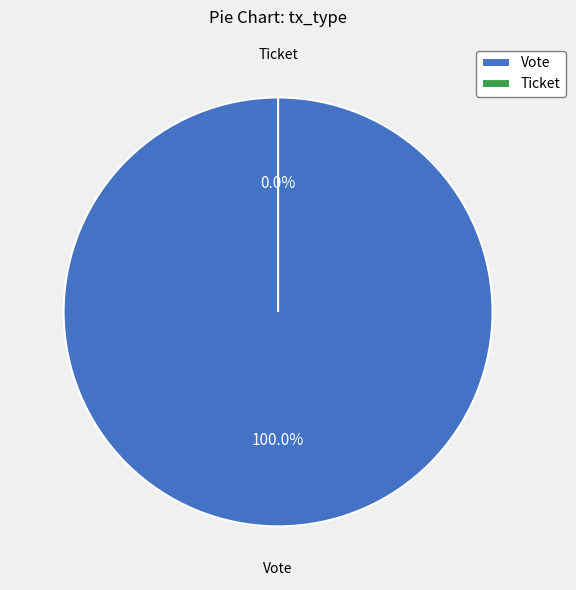

Do Ticket and Vote together represent more than half of the pie?

Yes